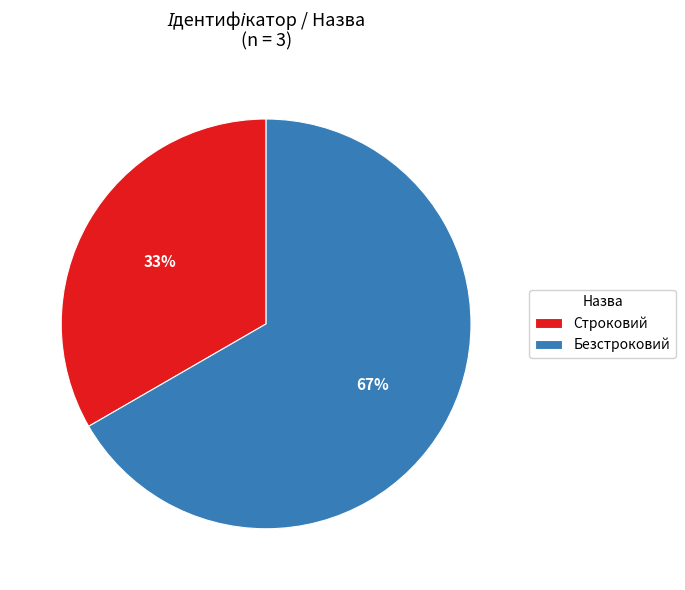

Do Строковий and Безстроковий together represent more than half of the pie?

Yes